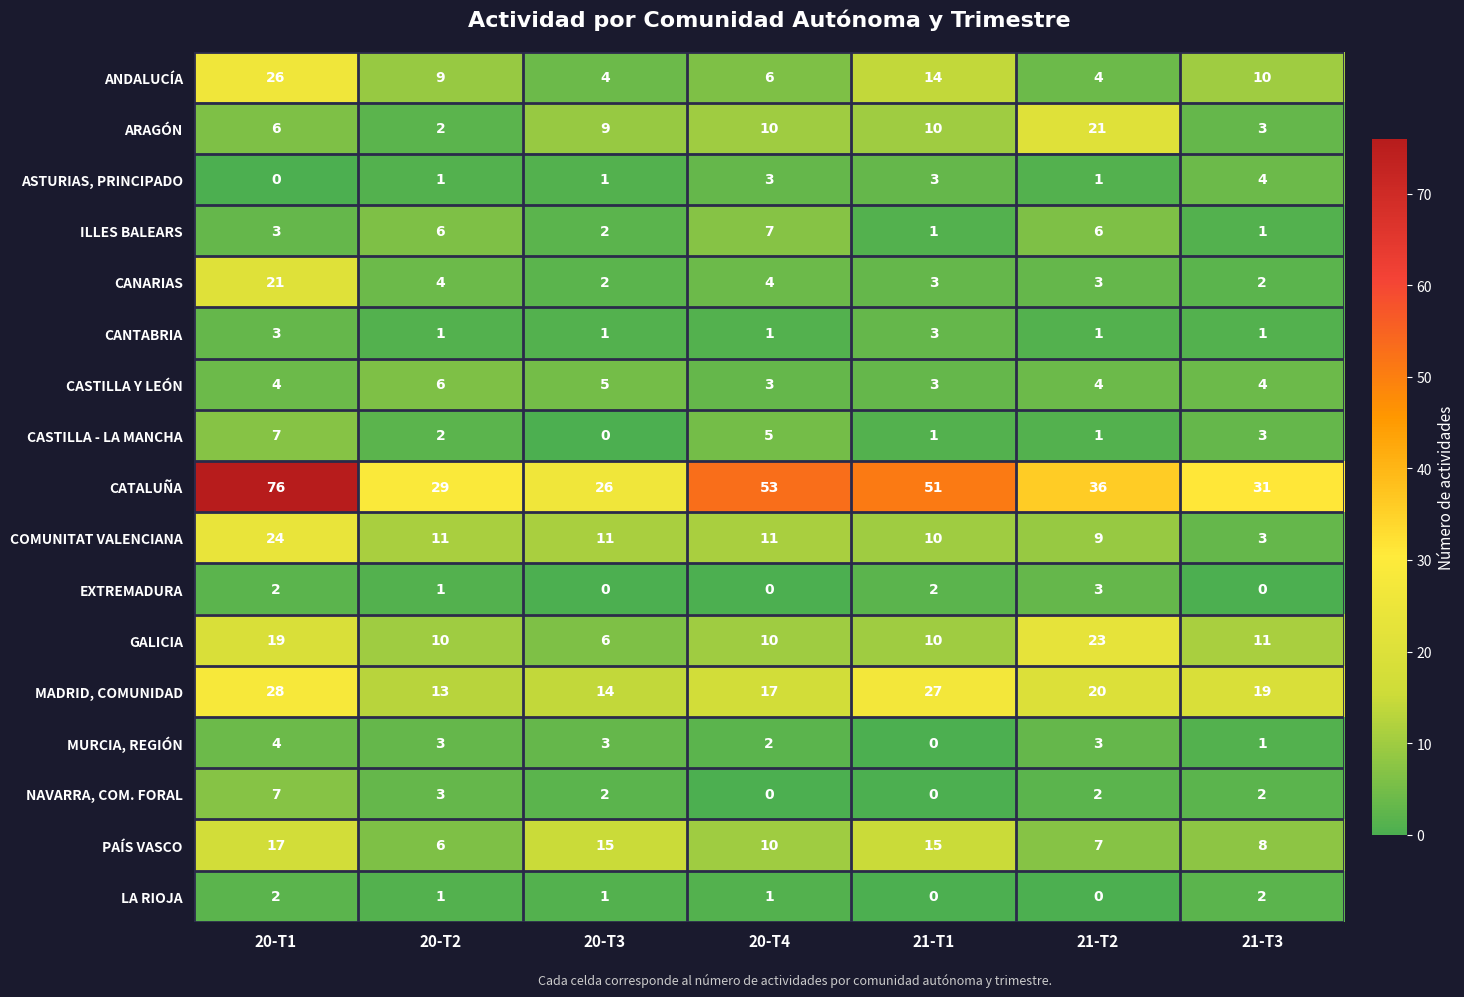

Which category has the highest value across all series?

20-T1